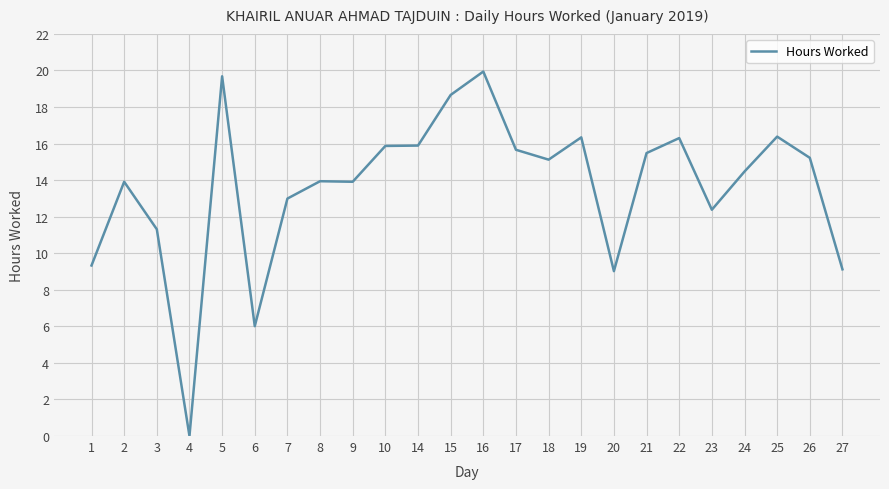

What is the change in value from 15 to 25?

-2.3